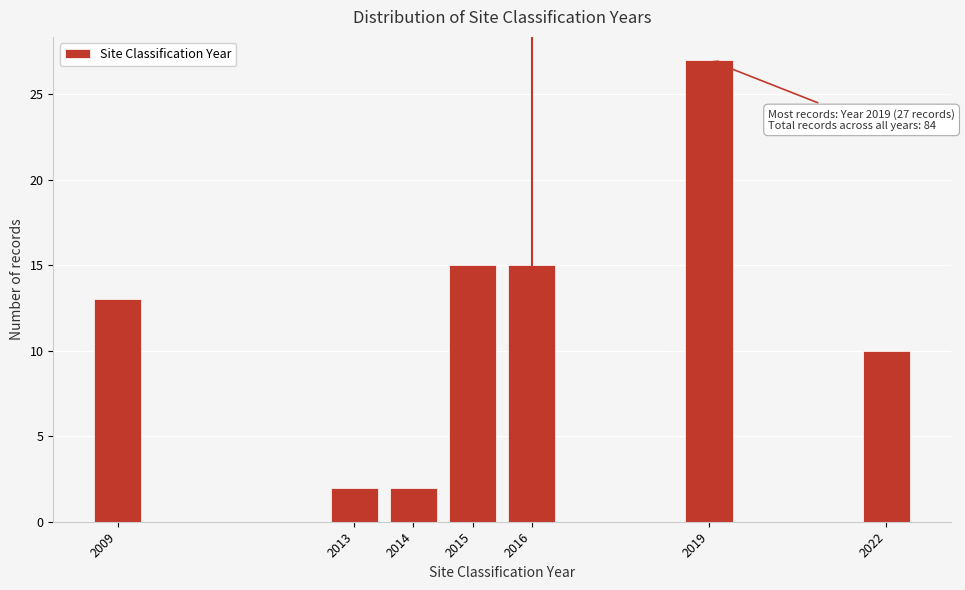

Reading left to right, transcribe all the data shown in this chart.

13	2	2	15	15	27	10